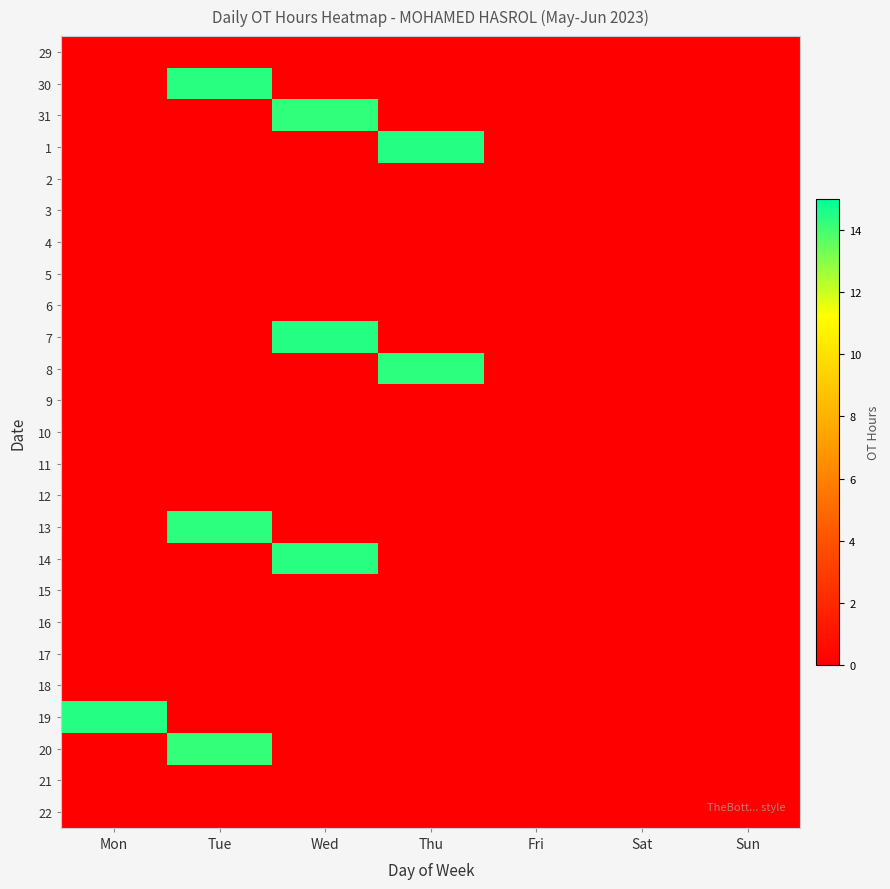

Reading left to right, list all the values displayed in this chart.

29: Mon=0.0	Tue=0.0	Wed=0.0	Thu=0.0	Fri=0.0	Sat=0.0	Sun=0.0
30: Mon=0.0	Tue=14.4	Wed=0.0	Thu=0.0	Fri=0.0	Sat=0.0	Sun=0.0
31: Mon=0.0	Tue=0.0	Wed=14.2	Thu=0.0	Fri=0.0	Sat=0.0	Sun=0.0
1: Mon=0.0	Tue=0.0	Wed=0.0	Thu=14.4	Fri=0.0	Sat=0.0	Sun=0.0
2: Mon=0.0	Tue=0.0	Wed=0.0	Thu=0.0	Fri=0.0	Sat=0.0	Sun=0.0
3: Mon=0.0	Tue=0.0	Wed=0.0	Thu=0.0	Fri=0.0	Sat=0.0	Sun=0.0
4: Mon=0.0	Tue=0.0	Wed=0.0	Thu=0.0	Fri=0.0	Sat=0.0	Sun=0.0
5: Mon=0.0	Tue=0.0	Wed=0.0	Thu=0.0	Fri=0.0	Sat=0.0	Sun=0.0
6: Mon=0.0	Tue=0.0	Wed=0.0	Thu=0.0	Fri=0.0	Sat=0.0	Sun=0.0
7: Mon=0.0	Tue=0.0	Wed=14.4	Thu=0.0	Fri=0.0	Sat=0.0	Sun=0.0
8: Mon=0.0	Tue=0.0	Wed=0.0	Thu=14.3	Fri=0.0	Sat=0.0	Sun=0.0
9: Mon=0.0	Tue=0.0	Wed=0.0	Thu=0.0	Fri=0.0	Sat=0.0	Sun=0.0
10: Mon=0.0	Tue=0.0	Wed=0.0	Thu=0.0	Fri=0.0	Sat=0.0	Sun=0.0
11: Mon=0.0	Tue=0.0	Wed=0.0	Thu=0.0	Fri=0.0	Sat=0.0	Sun=0.0
12: Mon=0.0	Tue=0.0	Wed=0.0	Thu=0.0	Fri=0.0	Sat=0.0	Sun=0.0
13: Mon=0.0	Tue=14.3	Wed=0.0	Thu=0.0	Fri=0.0	Sat=0.0	Sun=0.0
14: Mon=0.0	Tue=0.0	Wed=14.4	Thu=0.0	Fri=0.0	Sat=0.0	Sun=0.0
15: Mon=0.0	Tue=0.0	Wed=0.0	Thu=0.0	Fri=0.0	Sat=0.0	Sun=0.0
16: Mon=0.0	Tue=0.0	Wed=0.0	Thu=0.0	Fri=0.0	Sat=0.0	Sun=0.0
17: Mon=0.0	Tue=0.0	Wed=0.0	Thu=0.0	Fri=0.0	Sat=0.0	Sun=0.0
18: Mon=0.0	Tue=0.0	Wed=0.0	Thu=0.0	Fri=0.0	Sat=0.0	Sun=0.0
19: Mon=14.4	Tue=0.0	Wed=0.0	Thu=0.0	Fri=0.0	Sat=0.0	Sun=0.0
20: Mon=0.0	Tue=14.2	Wed=0.0	Thu=0.0	Fri=0.0	Sat=0.0	Sun=0.0
21: Mon=0.0	Tue=0.0	Wed=0.0	Thu=0.0	Fri=0.0	Sat=0.0	Sun=0.0
22: Mon=0.0	Tue=0.0	Wed=0.0	Thu=0.0	Fri=0.0	Sat=0.0	Sun=0.0